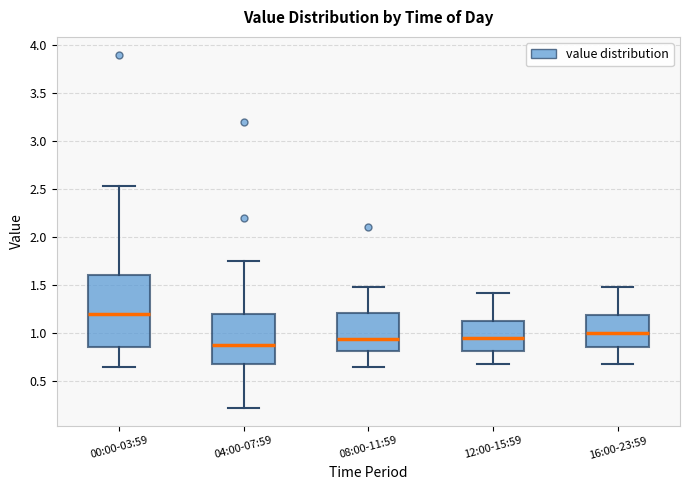

Reading left to right, transcribe this box plot: for each box, give where its median line is, the range the box spans, and where its two whiskers end, as read against the y-axis. The values are not printed on the chart, so give them approximately, as read against the axis.

00:00-03:59: median 1.20, box 0.85 to 1.60, whiskers 0.65 to 2.55
04:00-07:59: median 0.90, box 0.70 to 1.20, whiskers 0.20 to 1.75
08:00-11:59: median 0.95, box 0.80 to 1.20, whiskers 0.65 to 1.50
12:00-15:59: median 0.95, box 0.80 to 1.15, whiskers 0.70 to 1.40
16:00-23:59: median 1.00, box 0.85 to 1.20, whiskers 0.70 to 1.50